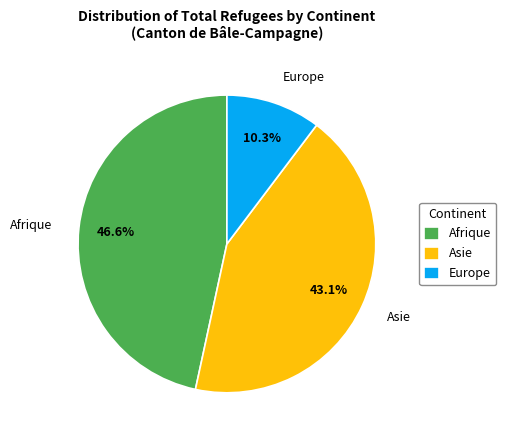

To the nearest percent, what is the average slice percentage?

33%